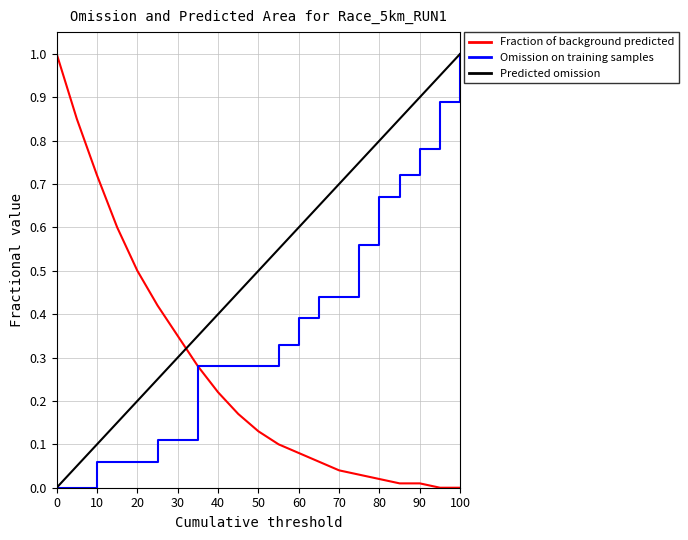

Which series ends up on top after the final intersection of Fraction of background predicted and Predicted omission?

Predicted omission